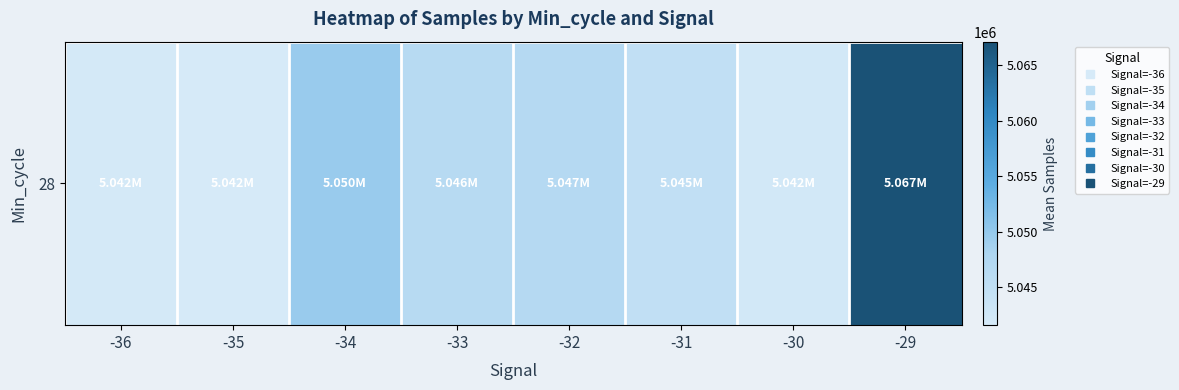

Count the number of data series in this chart.

1